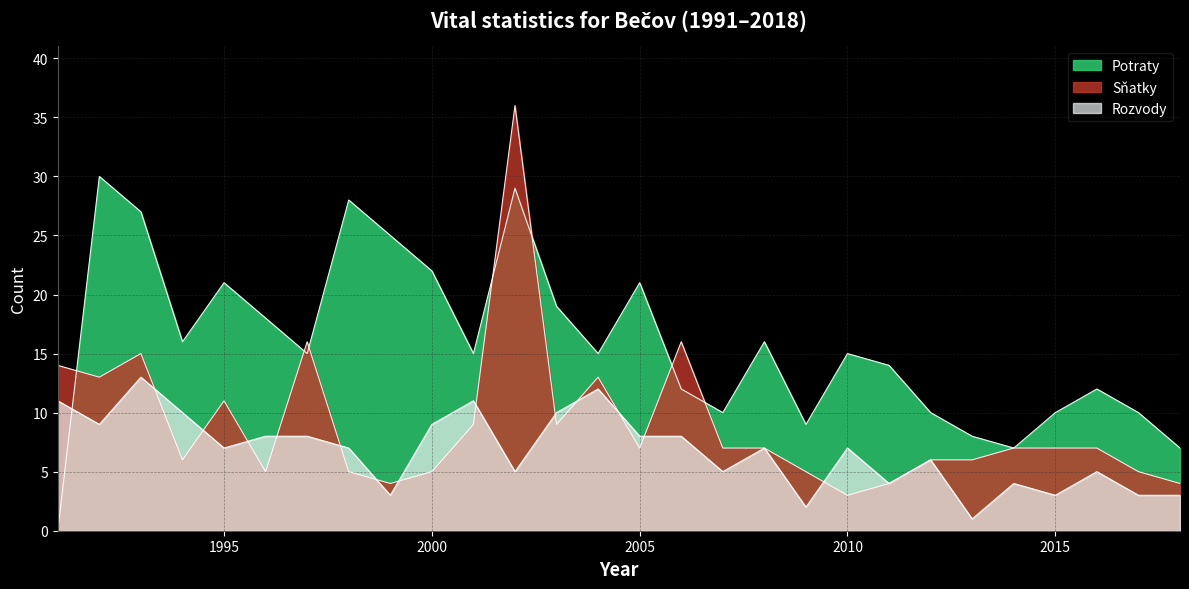

At 2008, list the series in order from largest to smallest.

Potraty, Sňatky, Rozvody